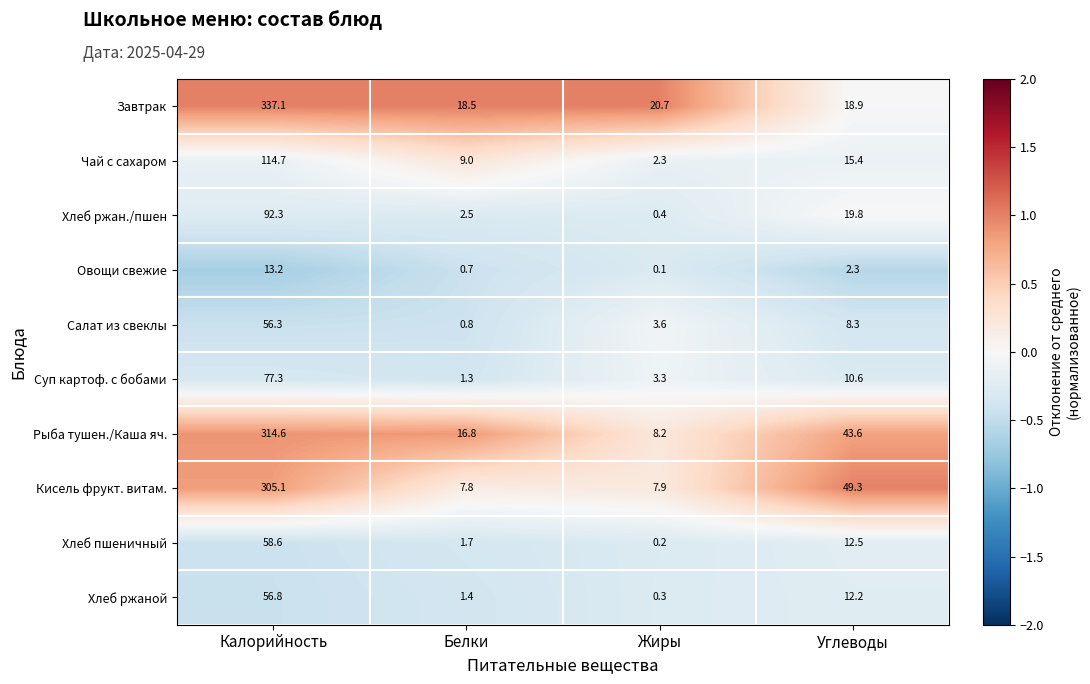

What is the difference between the maximum and second lowest values in the Хлеб ржаной series?

55.4